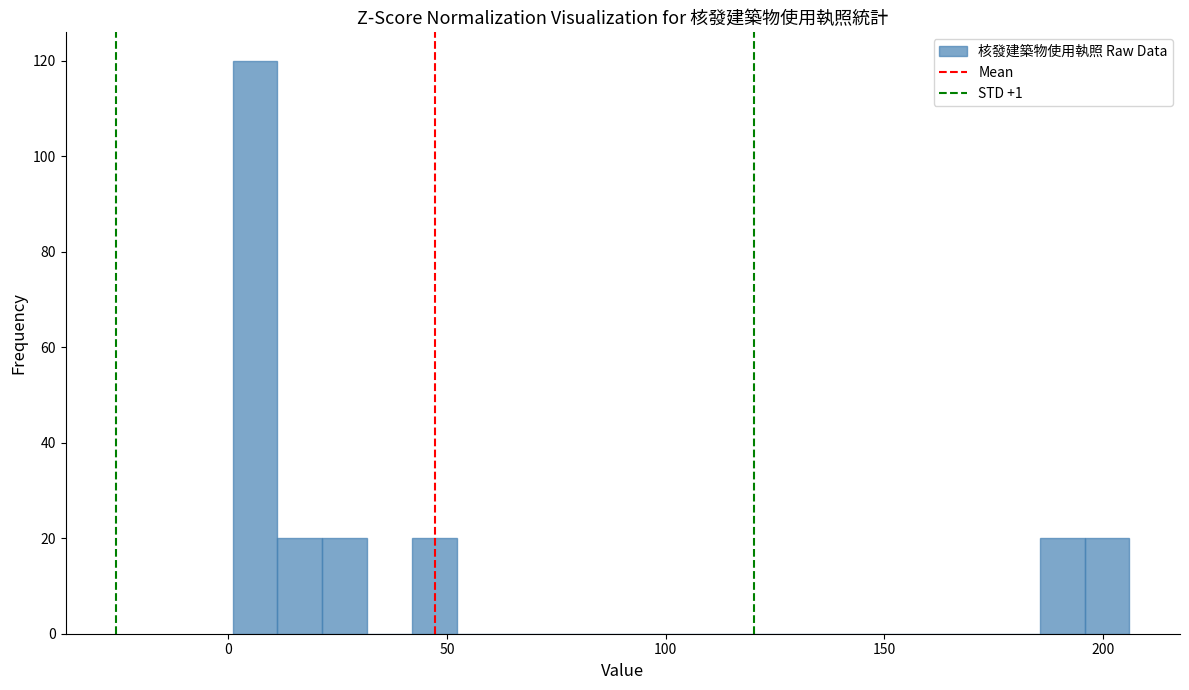

Around what value on the x-axis is the tallest bar? Give the approximate position of its centre, as read against the axis.

5